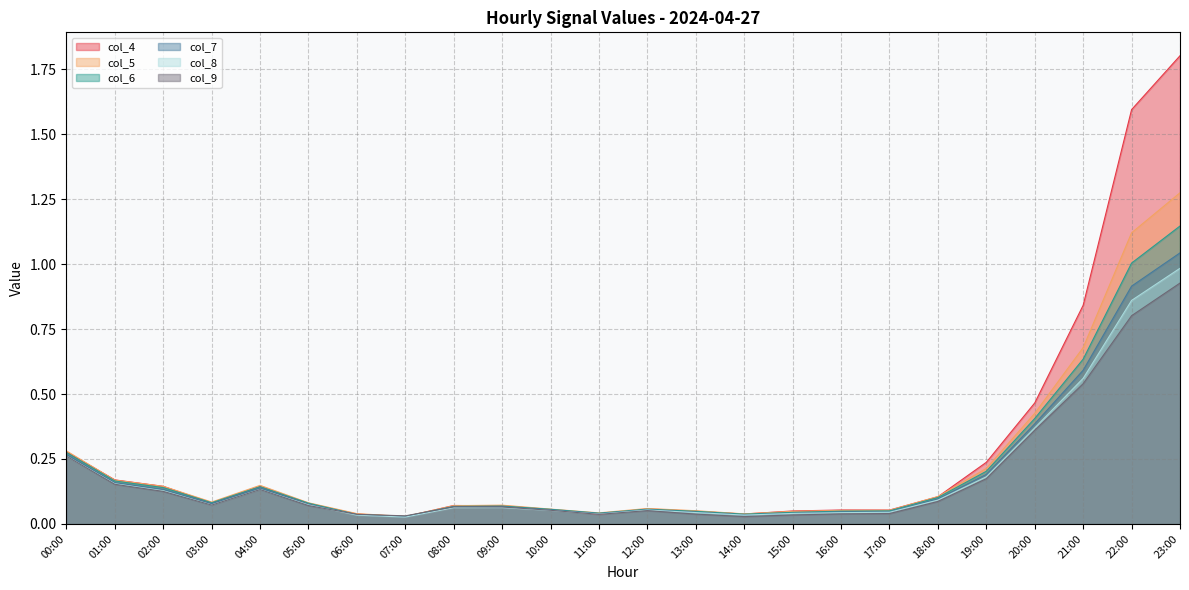

True or false: col_5 and col_7 intersect in this chart.

False